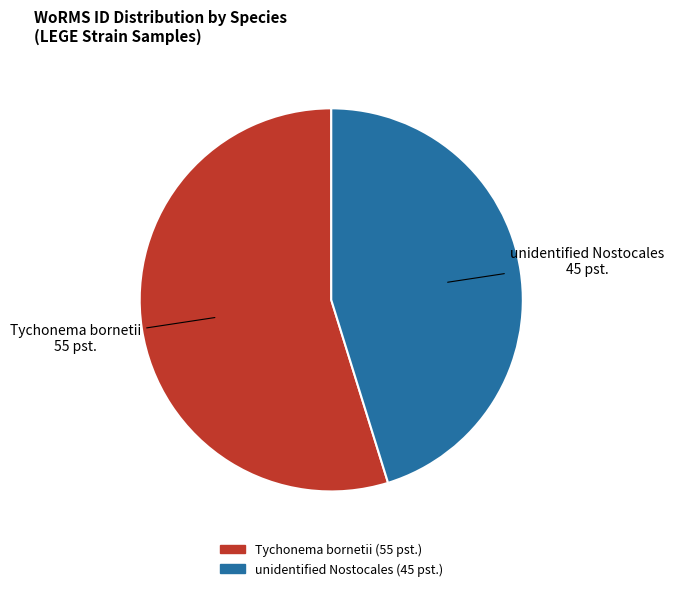

Rank the categories by value from lowest to highest.

unidentified Nostocales, Tychonema bornetii